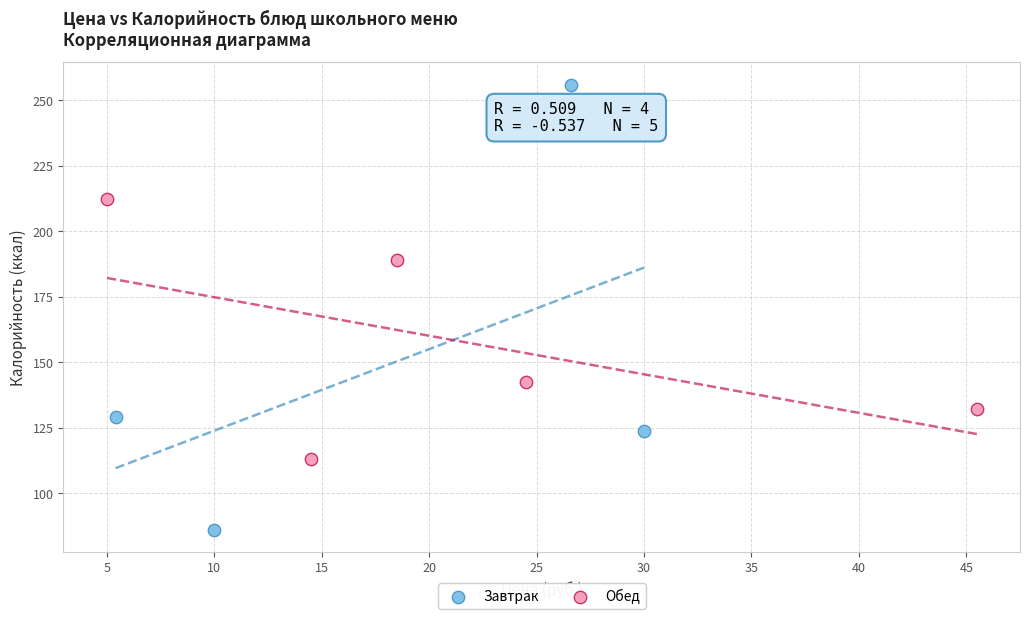

Which series contains the lowest Y value?

Завтрак